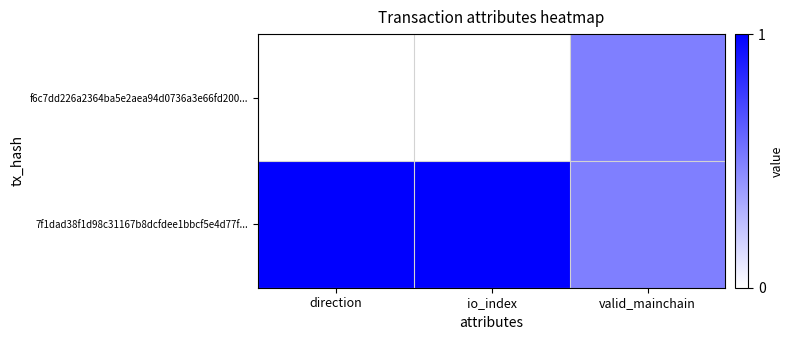

Reading left to right, list all the values displayed in this chart.

f6c7dd226a2364ba5e2aea94d0736a3e66fd200...: direction=0.0	io_index=0.0	valid_mainchain=0.5
7f1dad38f1d98c31167b8dcfdee1bbcf5e4d77f...: direction=1.0	io_index=1.0	valid_mainchain=0.5